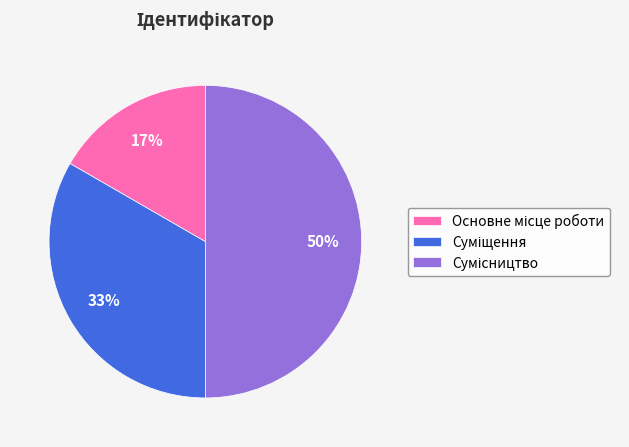

To the nearest percent, what is the average slice percentage?

33%